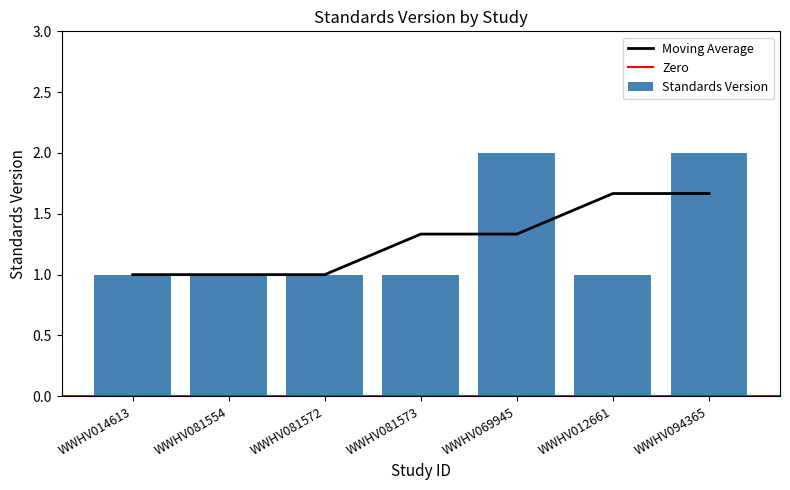

The chart shows a value of 2 at WWHV081554. True or false?

False